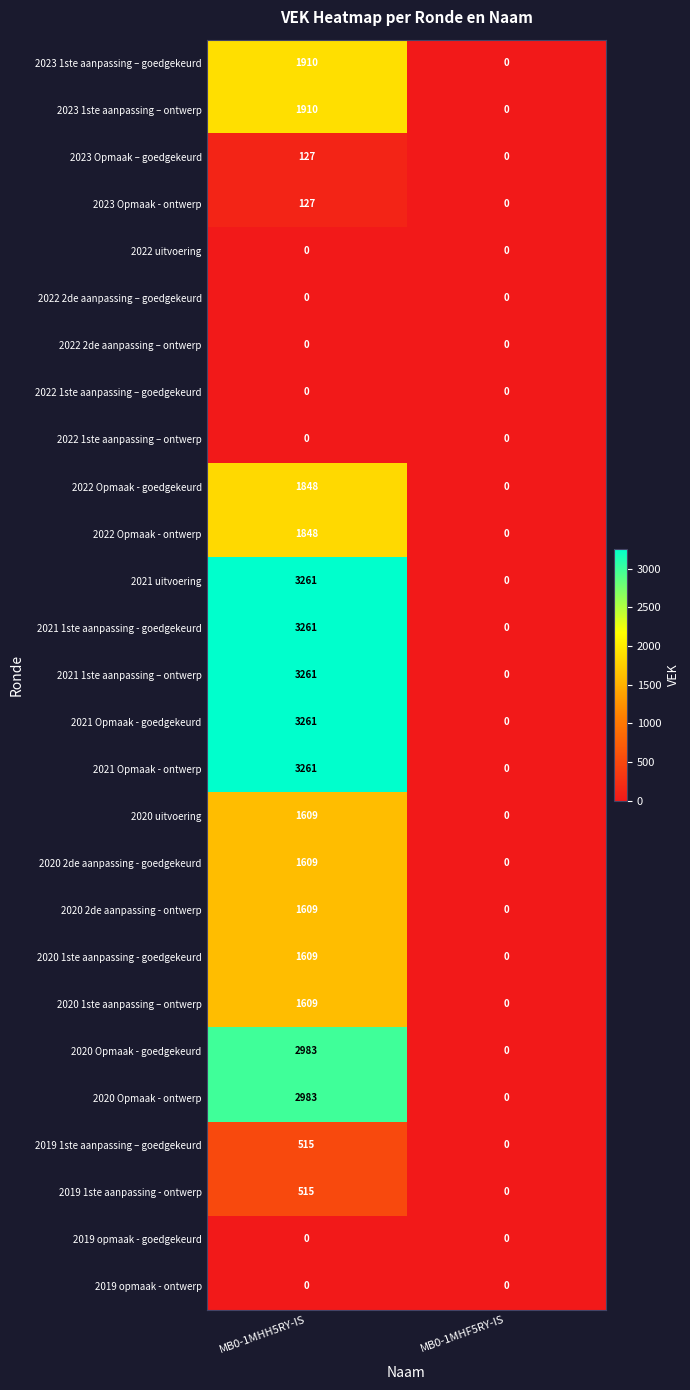

How many categories are shown in the chart?

2